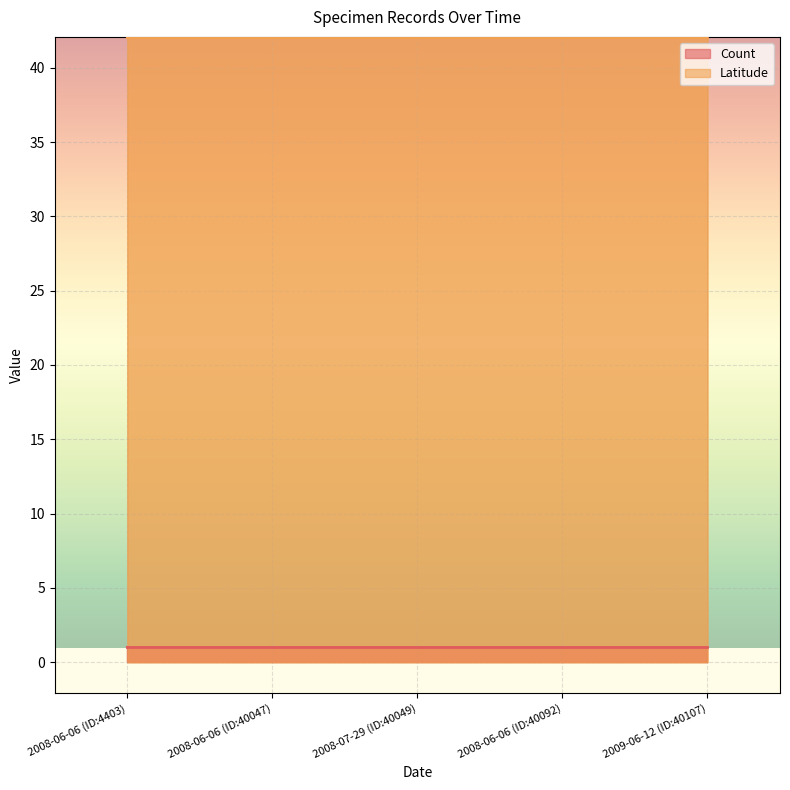

Approximately how many times larger is the value at 2008-07-29 (ID:40049) compared to 2008-06-06 (ID:40047)?

1.0